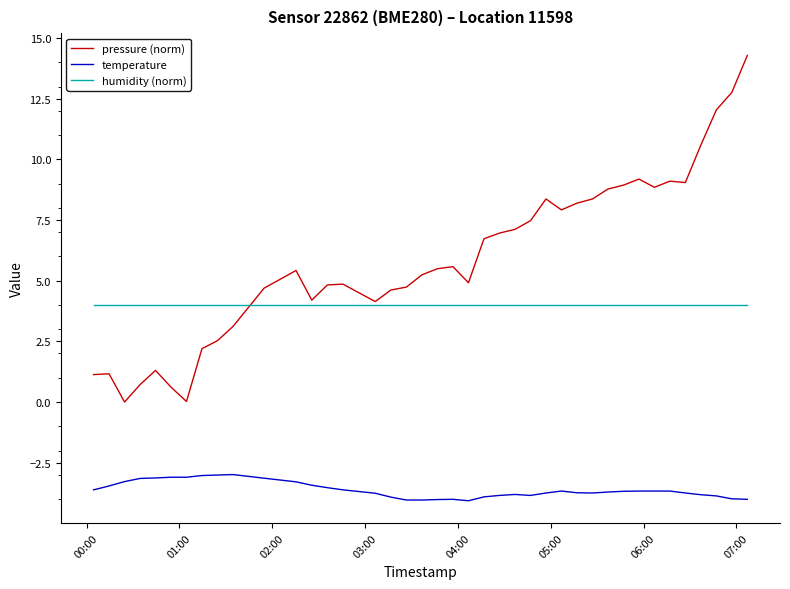

Which series has the largest total across all categories?

pressure (norm)